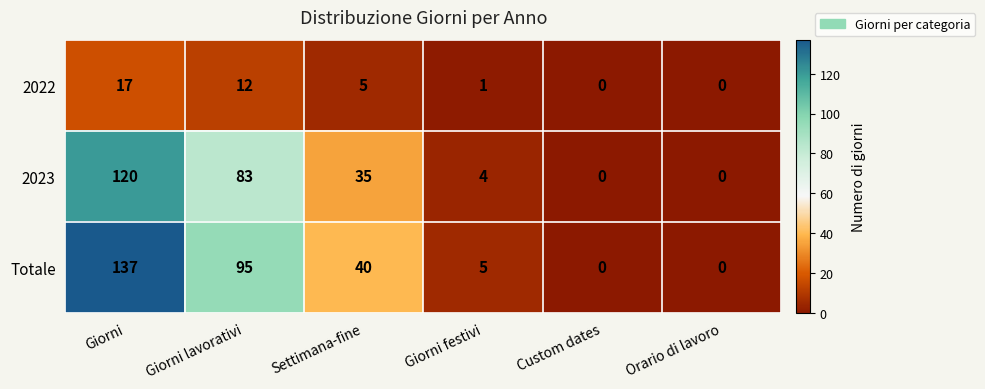

What is the sum of all 2023 values?

242